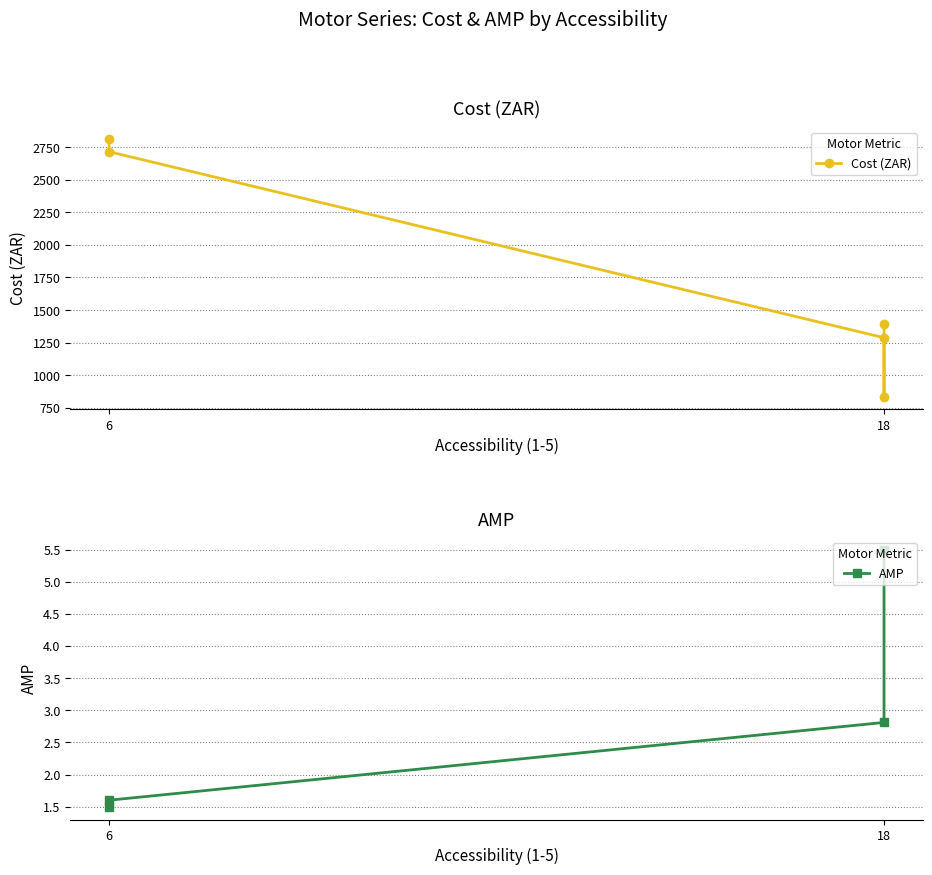

What is the maximum value for Cost (ZAR)?

2809.1